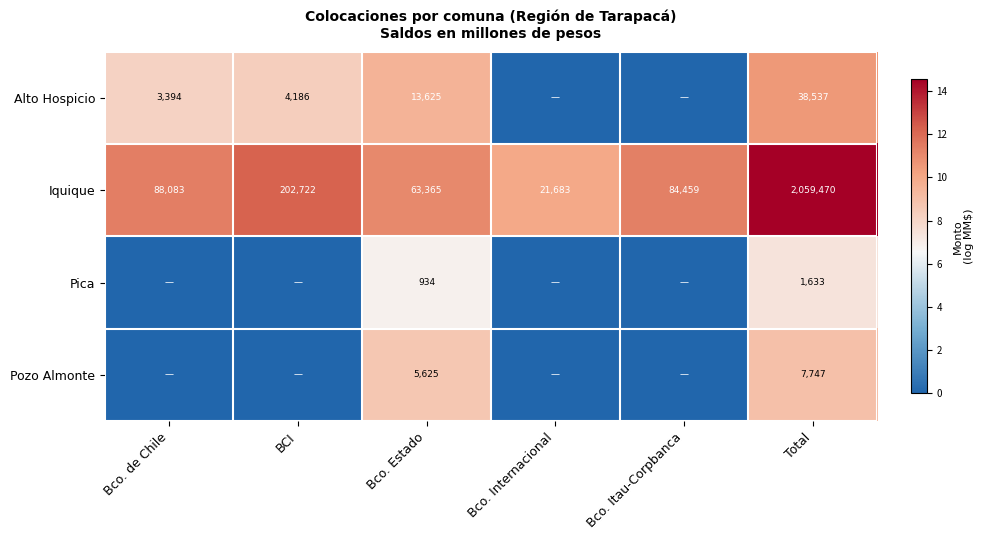

At Total, list the series in order from smallest to largest.

Pica, Pozo Almonte, Alto Hospicio, Iquique